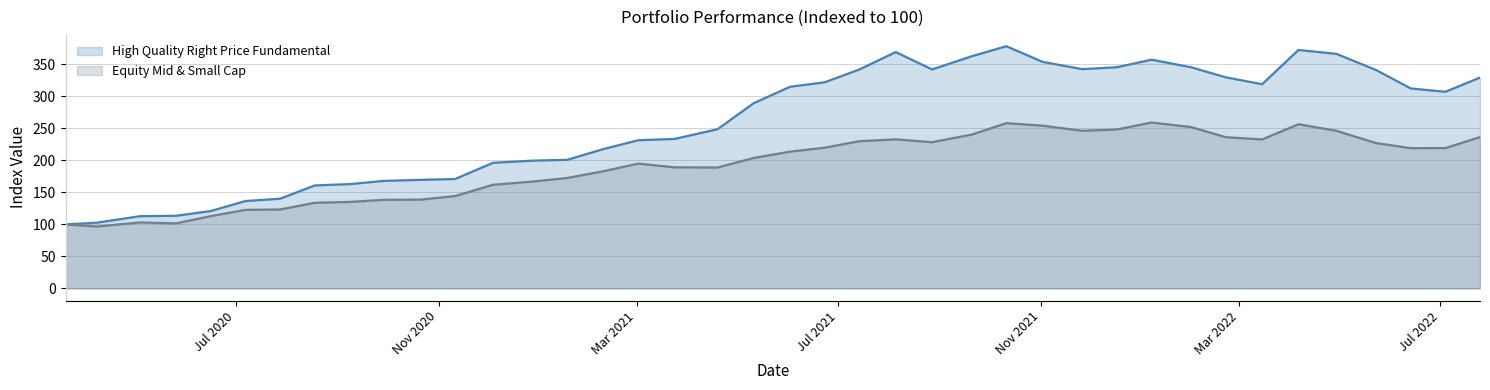

Where is Equity Mid & Small Cap nearest to the value 177?

2021-01-18